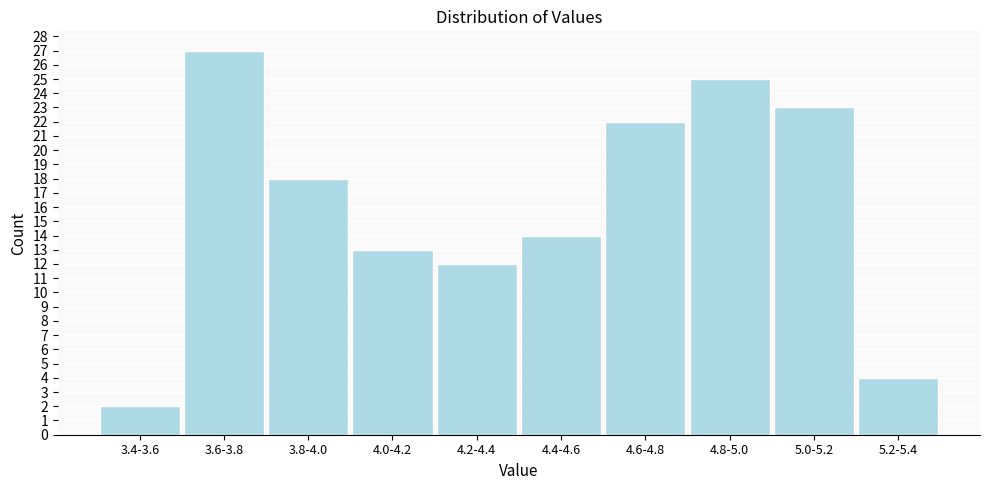

Reading left to right, what are all the values shown in this chart?

3.4-3.6=2	3.6-3.8=27	3.8-4.0=18	4.0-4.2=13	4.2-4.4=12	4.4-4.6=14	4.6-4.8=22	4.8-5.0=25	5.0-5.2=23	5.2-5.4=4